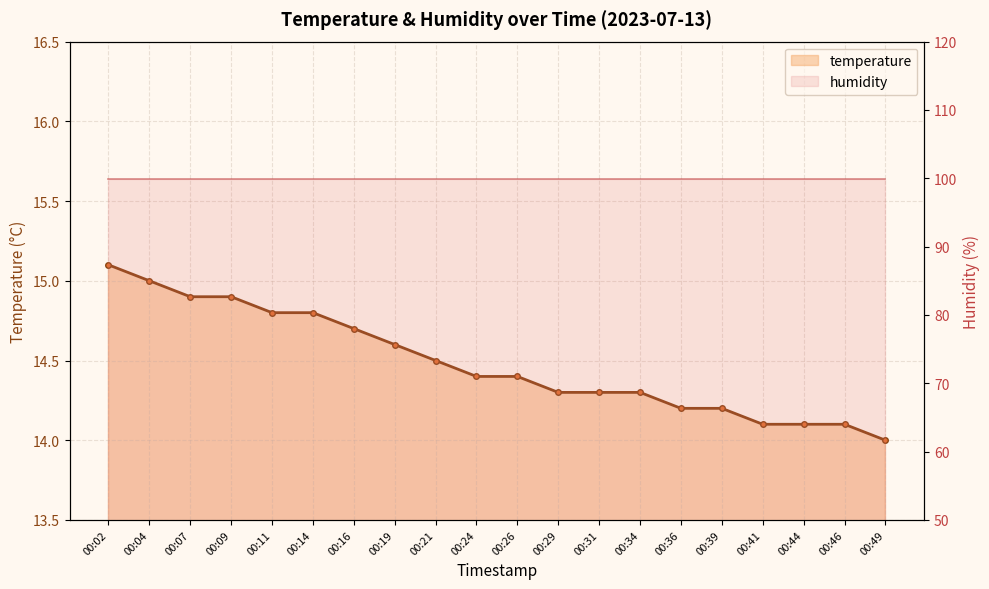

The chart shows a value of 23.7 at 00:02. True or false?

False